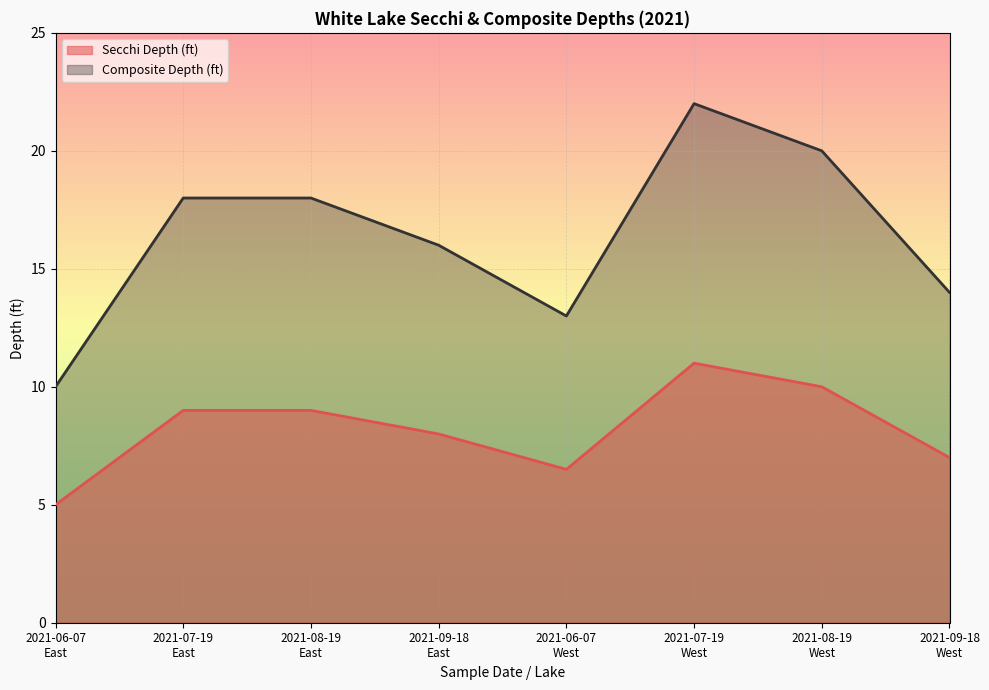

Which series has the largest range (max minus min)?

Composite Depth (ft)